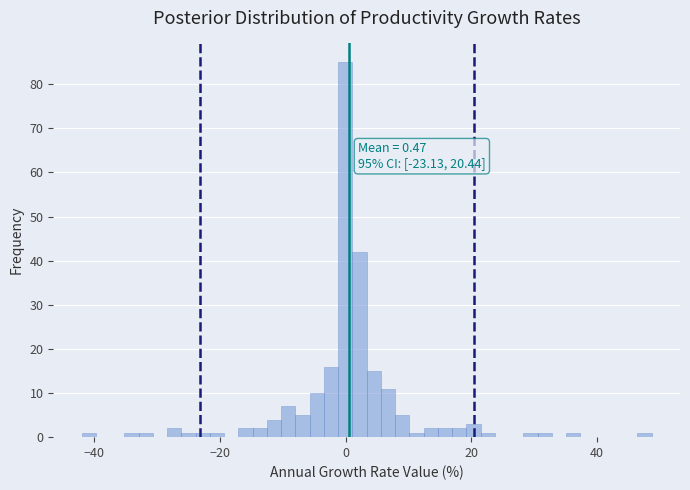

Around what value on the x-axis is the tallest bar? Give the approximate position of its centre, as read against the axis.

0